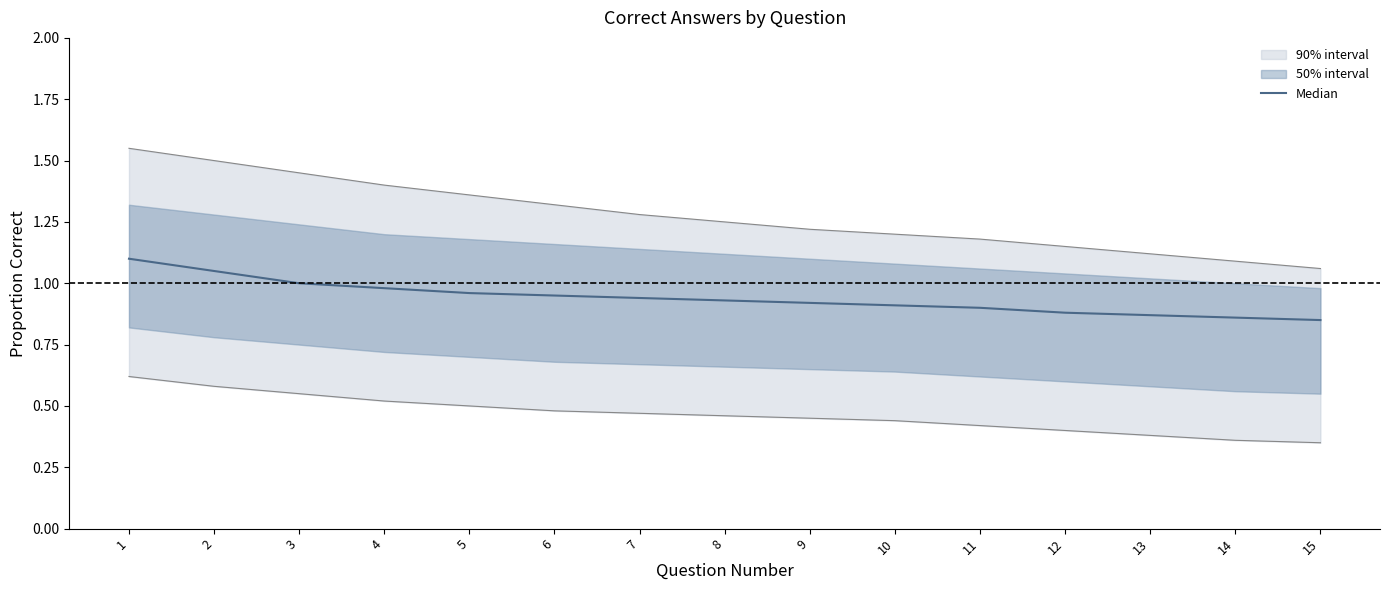

What is the sum of all values?

14.1